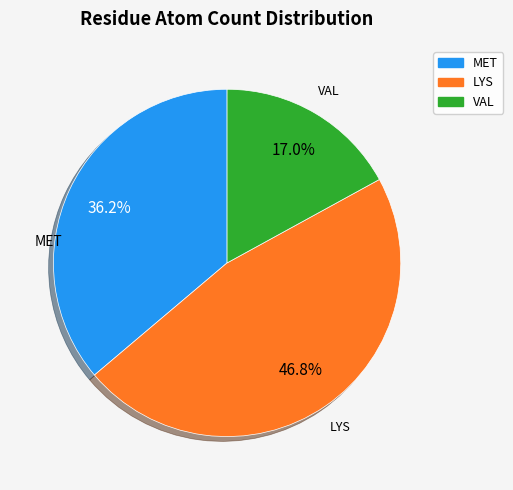

Is there any slice that represents more than half of the pie?

No